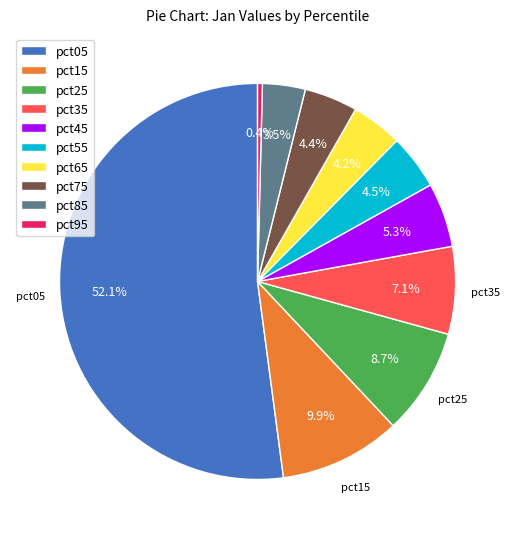

Which slice is the largest?

pct05